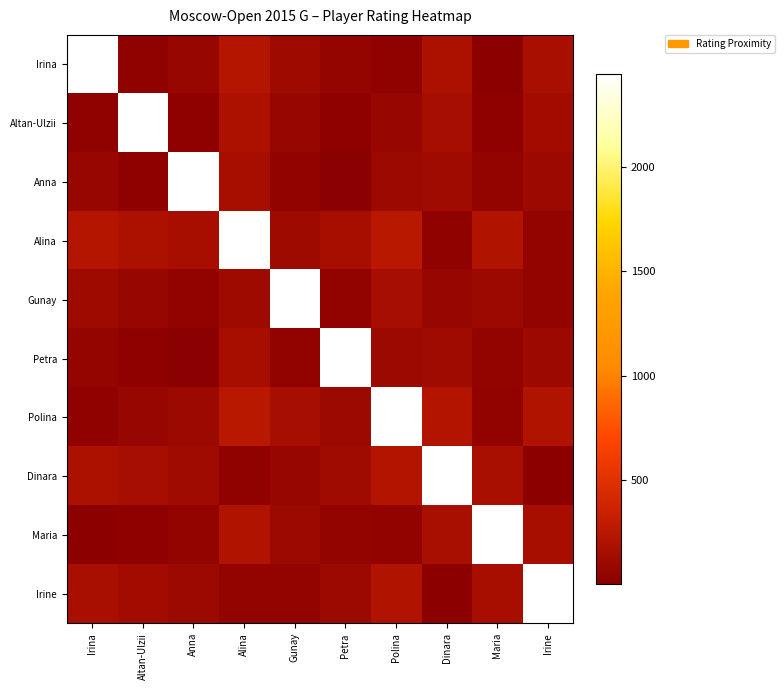

Between Altan-Ulzii and Dinara, which is larger?

Dinara